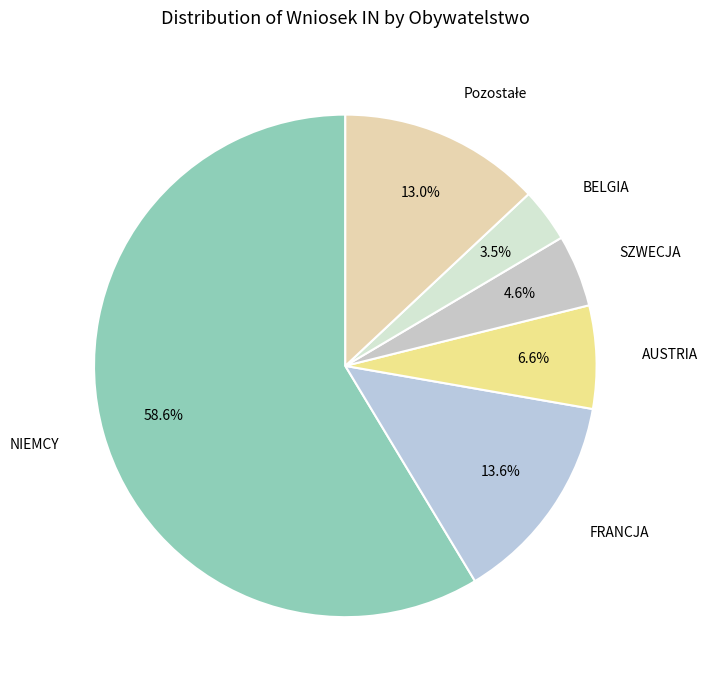

To the nearest percent, what is the average slice percentage?

17%